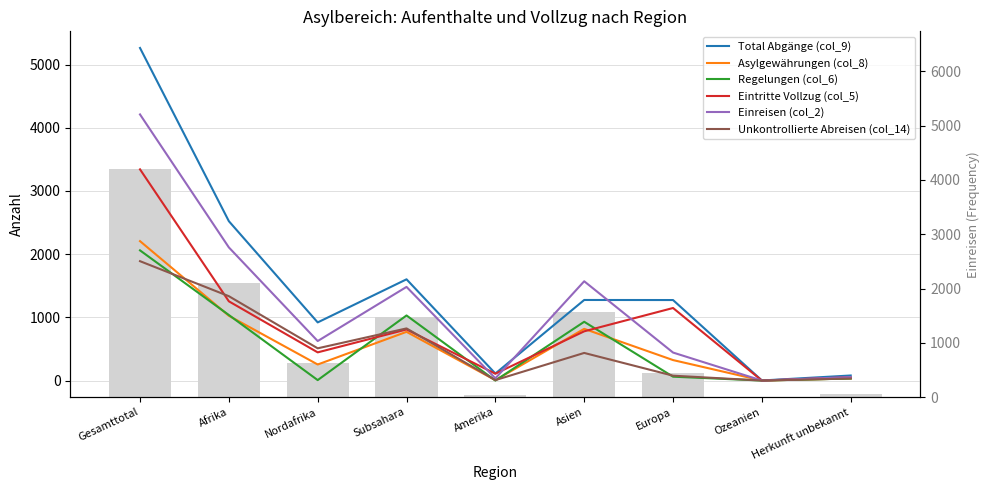

How many data points in Einreisen (col_2) are less than 625?

4